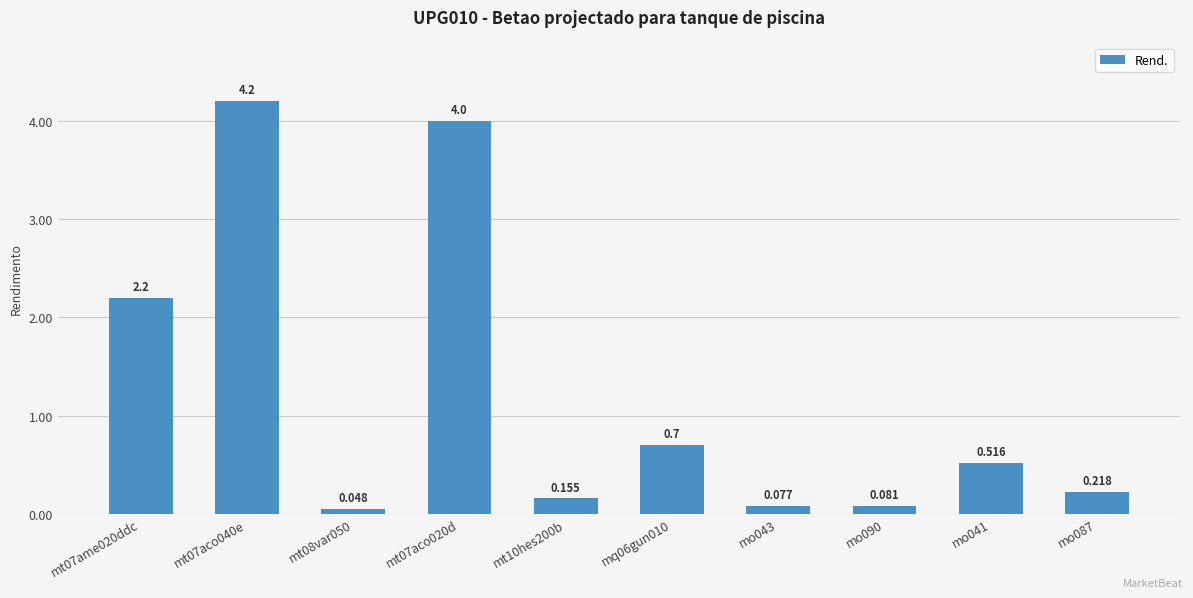

What is the change in value from mq06gun010 to mo041?

-0.2